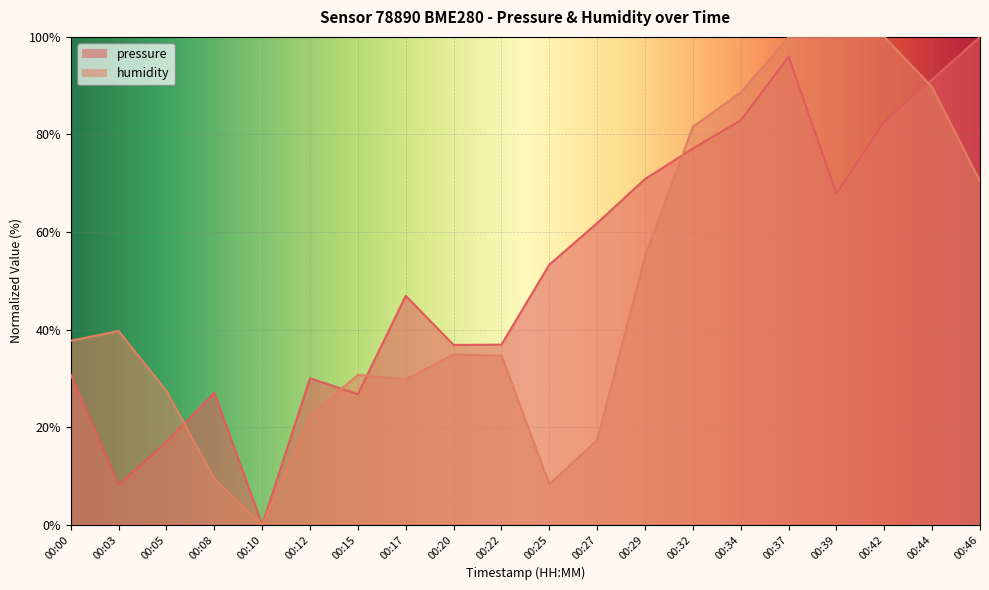

List the labels in order of humidity value, largest first.

00:37, 00:39, 00:42, 00:44, 00:34, 00:32, 00:46, 00:29, 00:03, 00:00, 00:20, 00:22, 00:15, 00:17, 00:05, 00:12, 00:27, 00:08, 00:25, 00:10